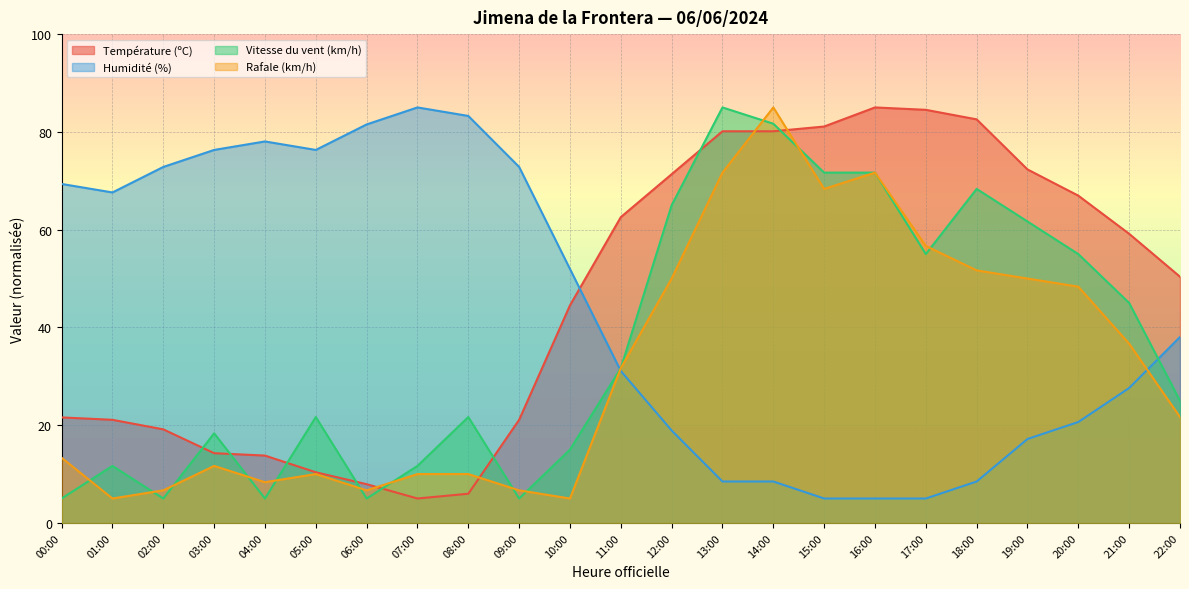

Where does the Humidité (%) series first go above 38?

00:00